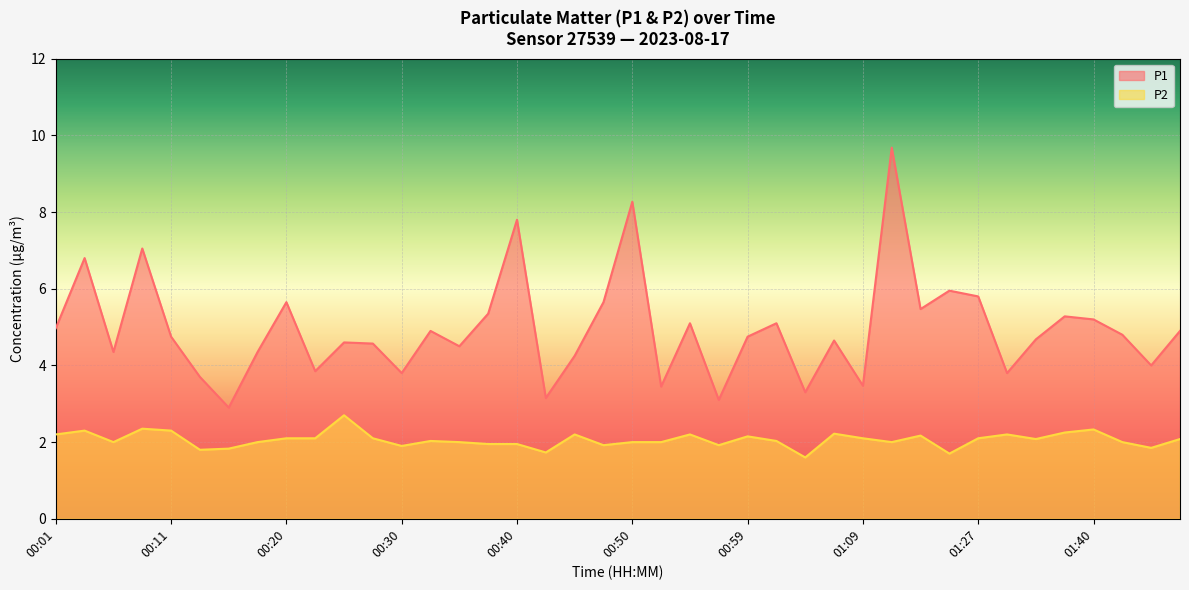

At which category is the sum across all series the highest?

01:20